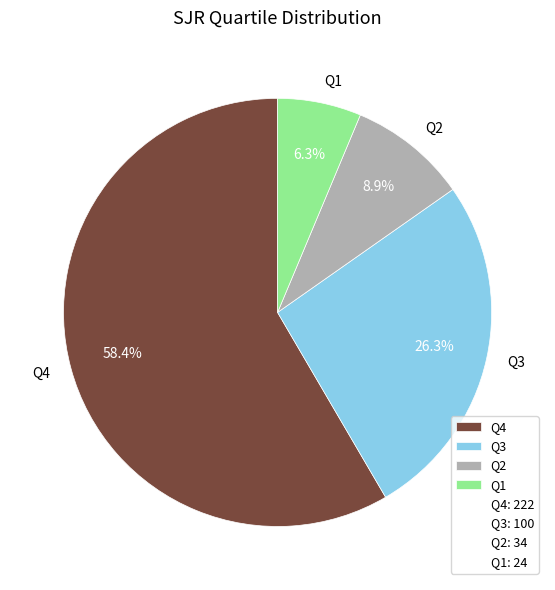

To the nearest percent, what is the average slice percentage?

25%